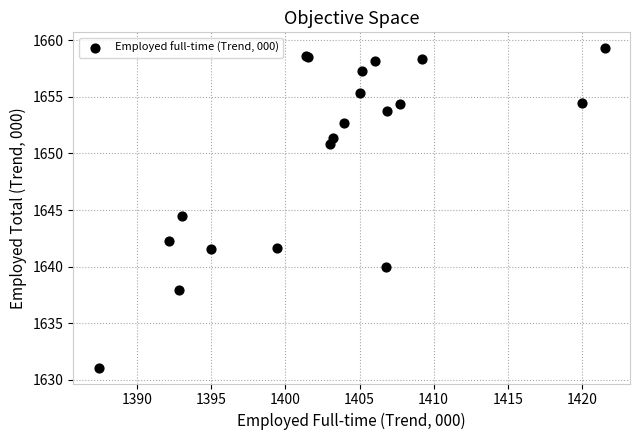

What Y value in the scatter plot is closest to 1645?

1644.5